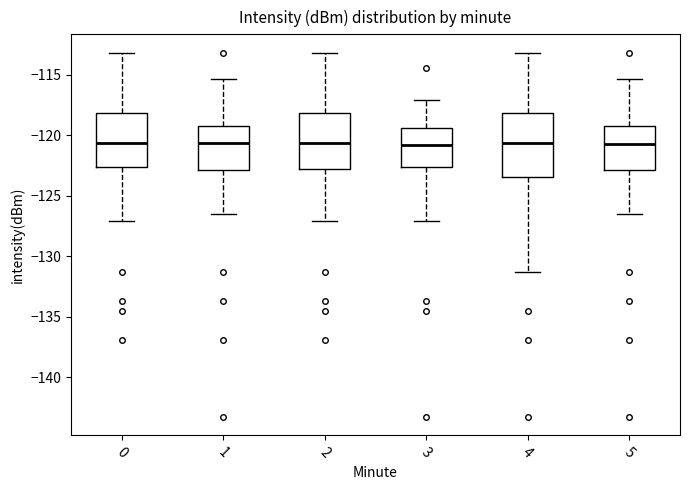

Which box is the tallest, from its lower edge to its upper edge?

4